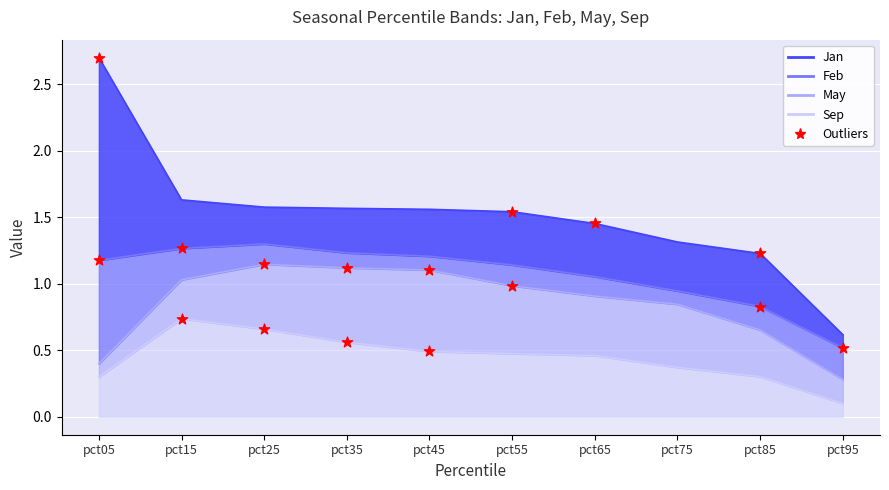

Which series has the largest Y range (max minus min)?

Jan